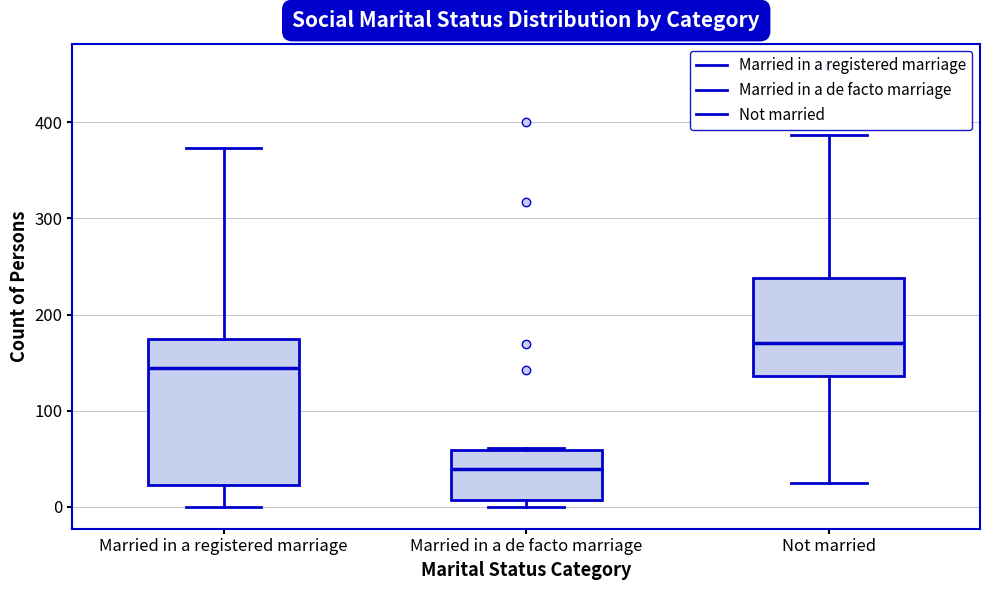

Reading left to right, read every box against the y-axis: the position of its median line, the range the box covers, and the ends of its whiskers. The values are not printed on the chart, so give them approximately, as read against the axis.

Married in a registered marriage: median 140, box 20 to 170, whiskers 0 to 370
Married in a de facto marriage: median 40, box 10 to 60, whiskers 0 to 60
Not married: median 170, box 140 to 240, whiskers 30 to 390